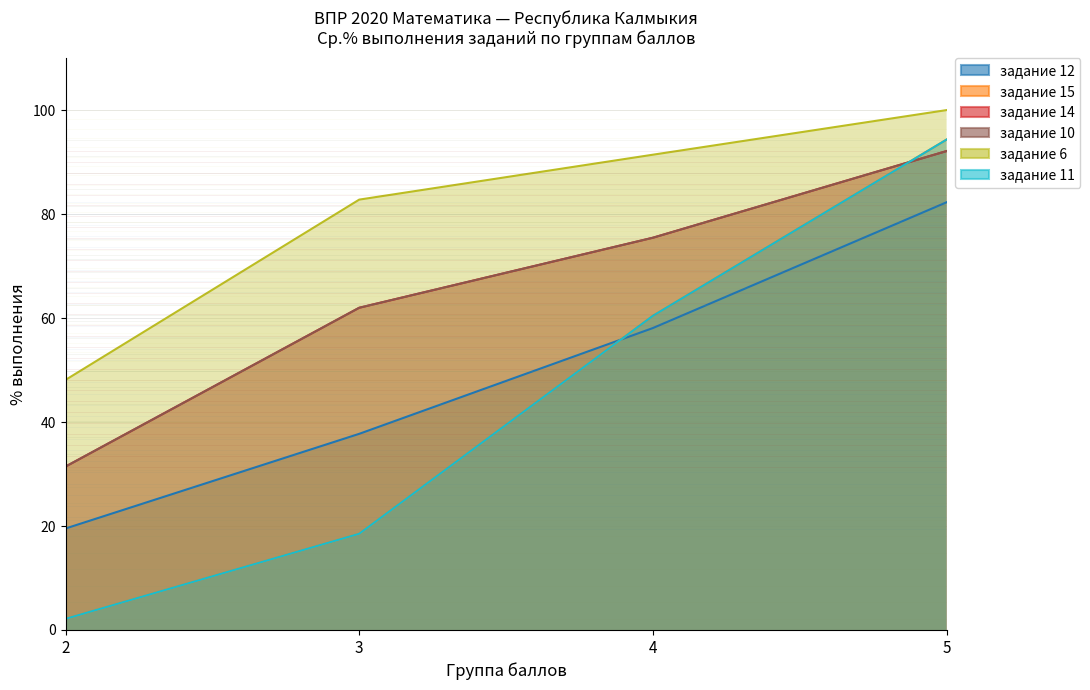

What is the value of the col_11 (задание 11) point at the 1st from the left?

2.1